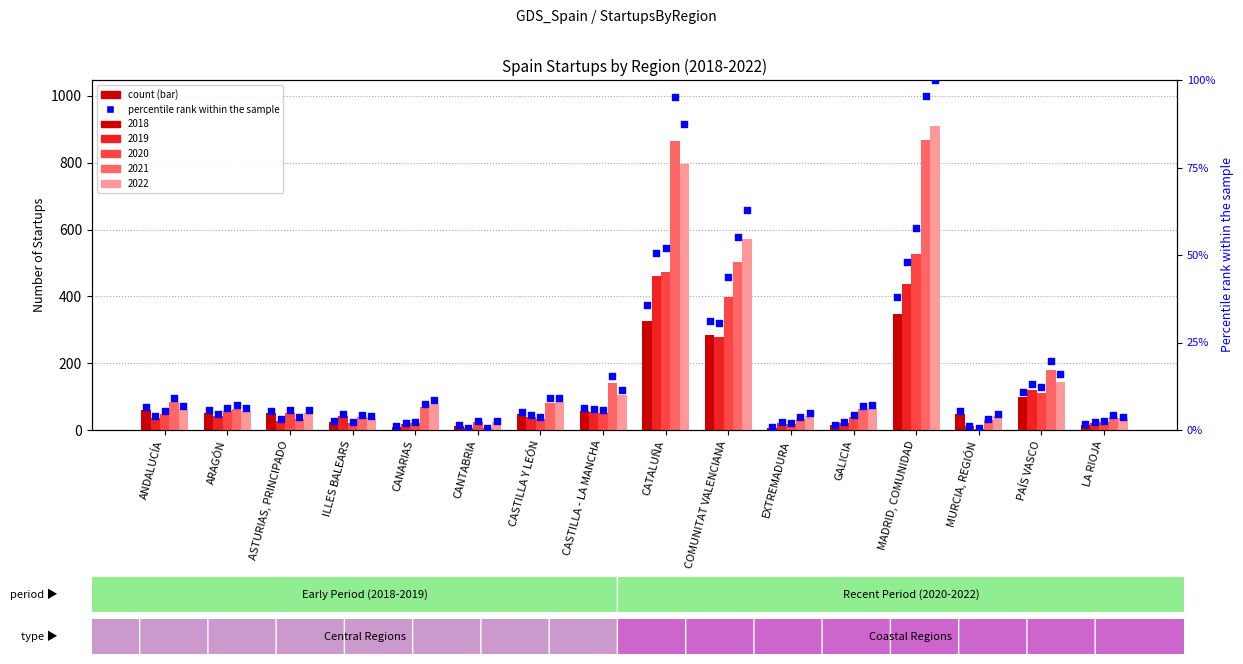

What is the change in value from CASTILLA Y LEÓN to MURCIA, REGIÓN?

+0.1